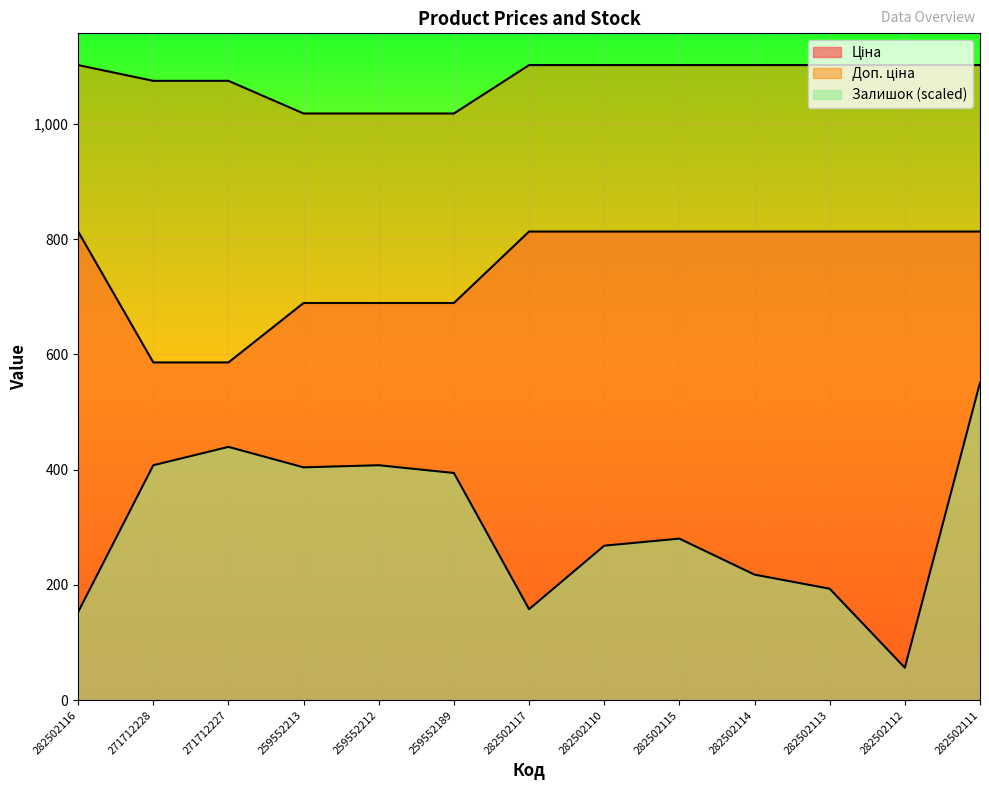

What is the difference between the maximum and second lowest values in the Залишок series?

397.9